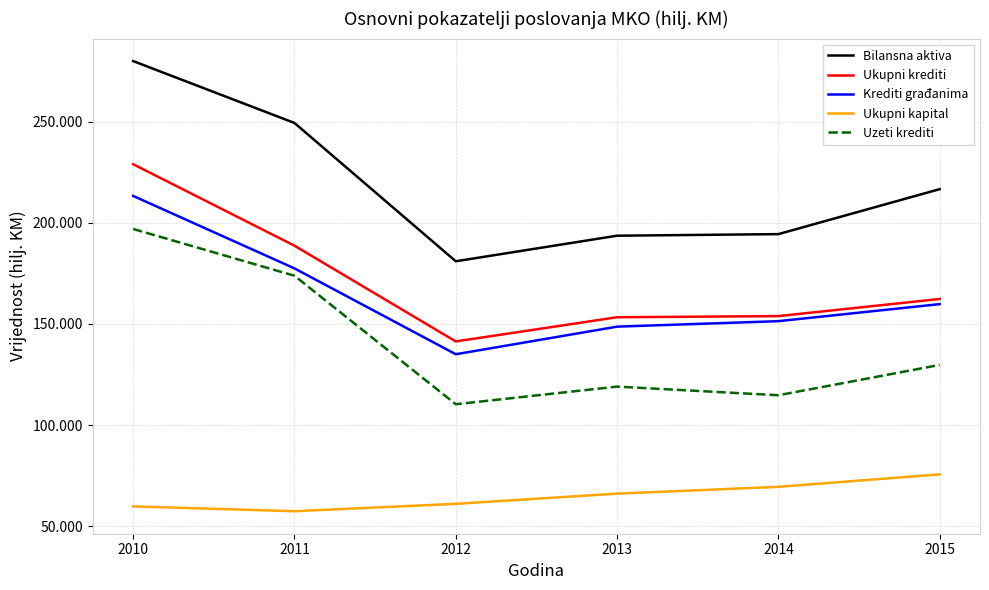

Which series has the largest range (max minus min)?

Bilansna aktiva